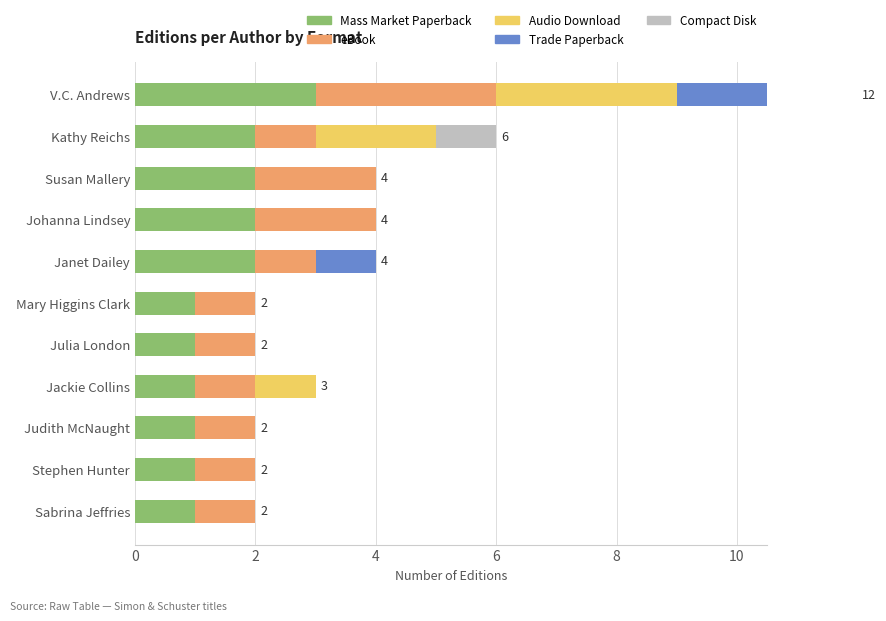

How many groups of bars are there?

11